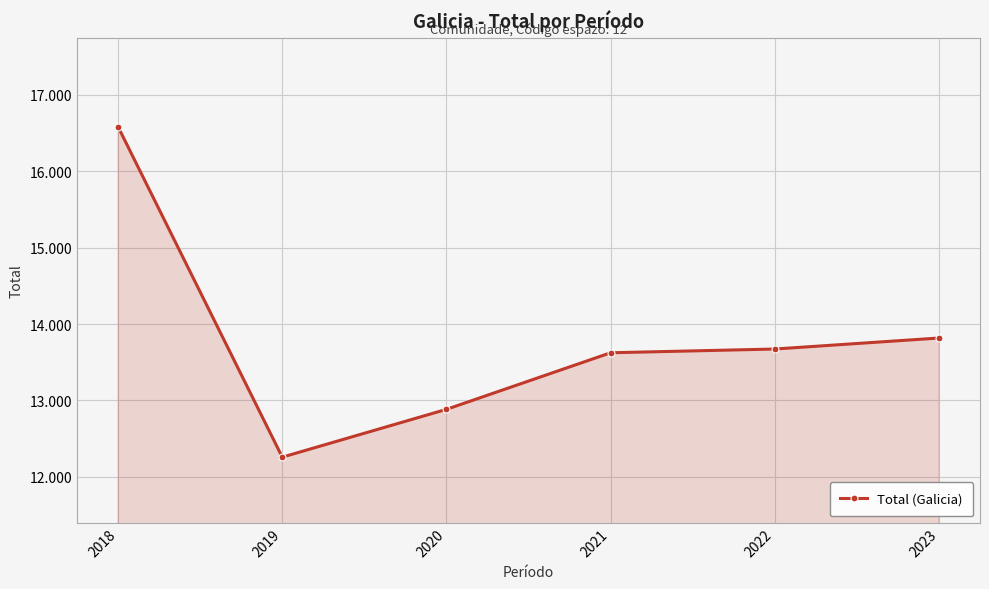

What is the approximate value at 2021, to the nearest 50?

13600